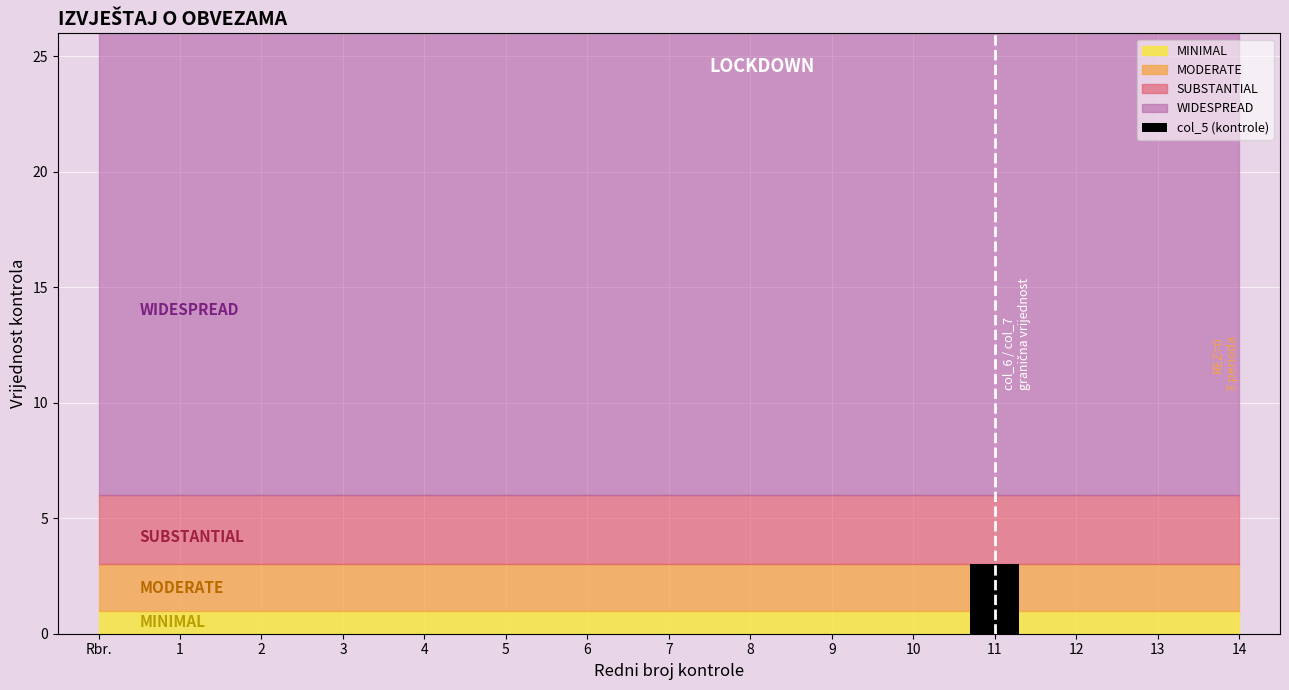

Count the number of data series in this chart.

1